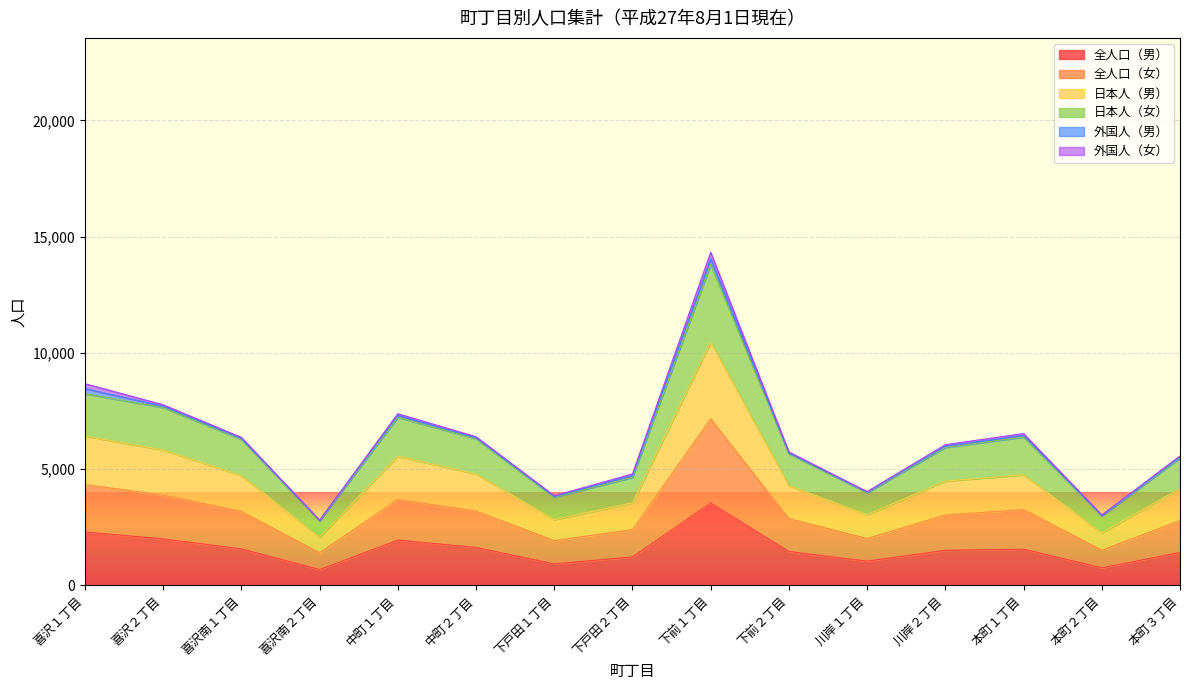

At which category is the sum across all series the highest?

下前１丁目